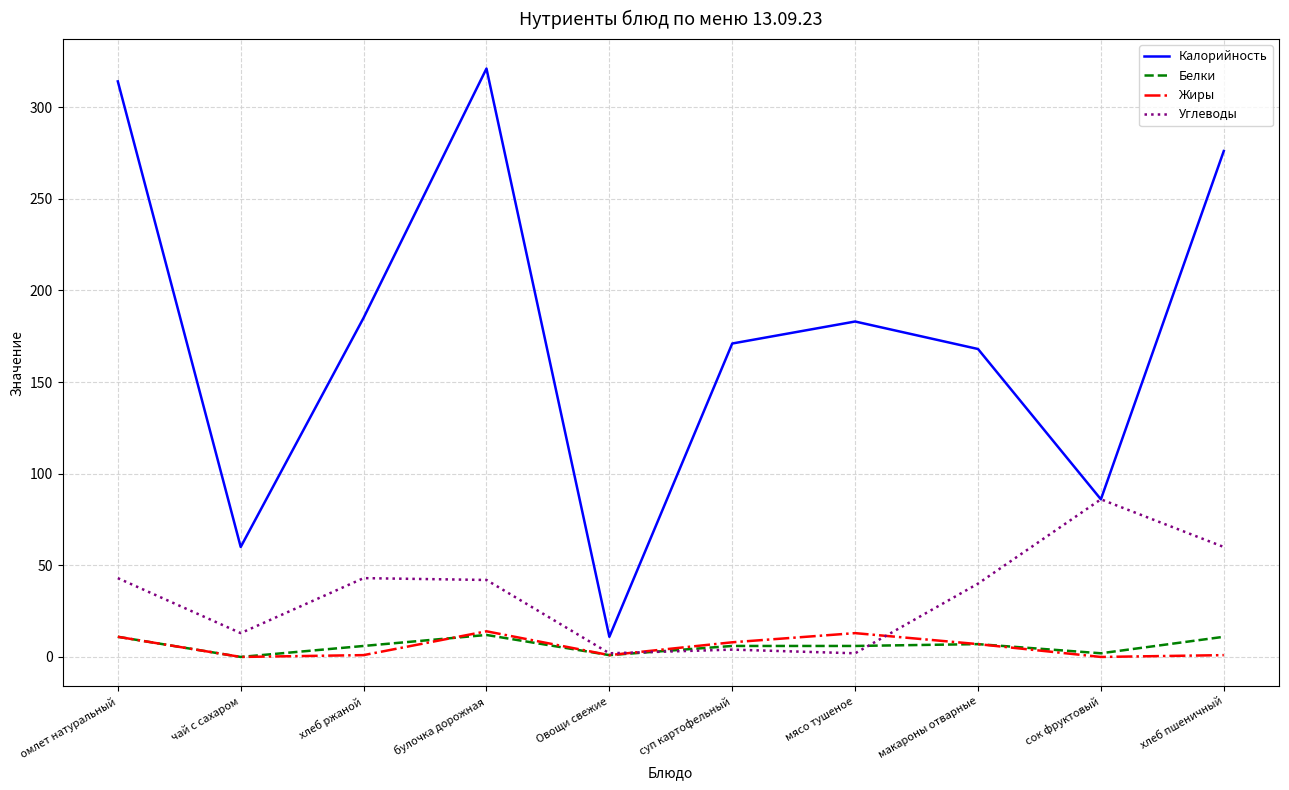

Is the value of Жиры at сок фруктовый greater than the value of Белки at мясо тушеное?

No